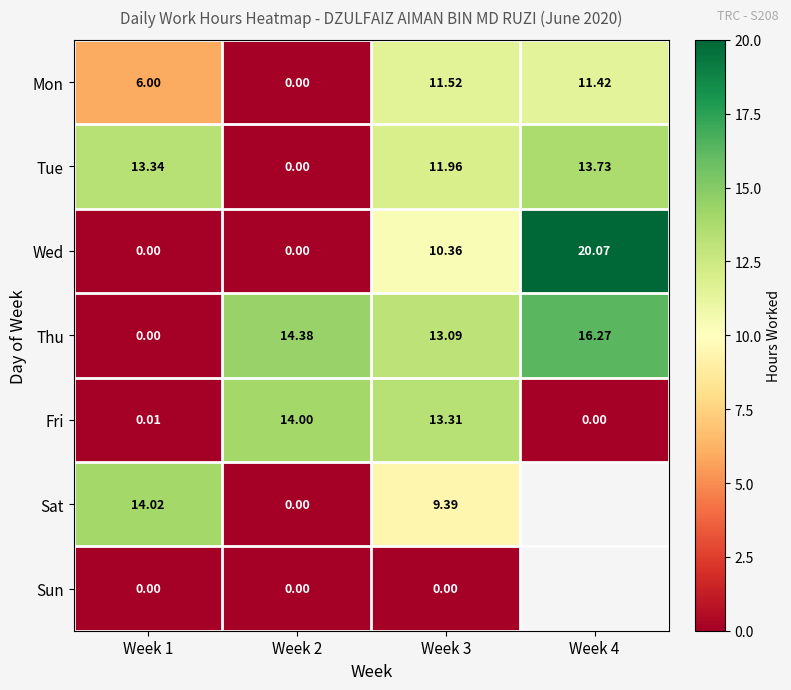

What is the difference between the Thu values at Week 1 and Week 2?

14.4